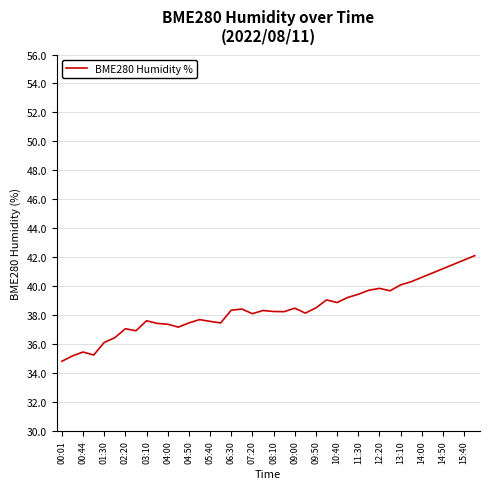

What is the difference between the maximum and minimum values?

7.3